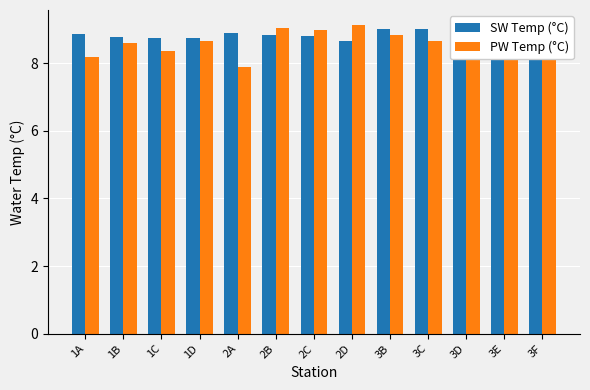

Which series has the largest total across all categories?

SW Temp (°C)